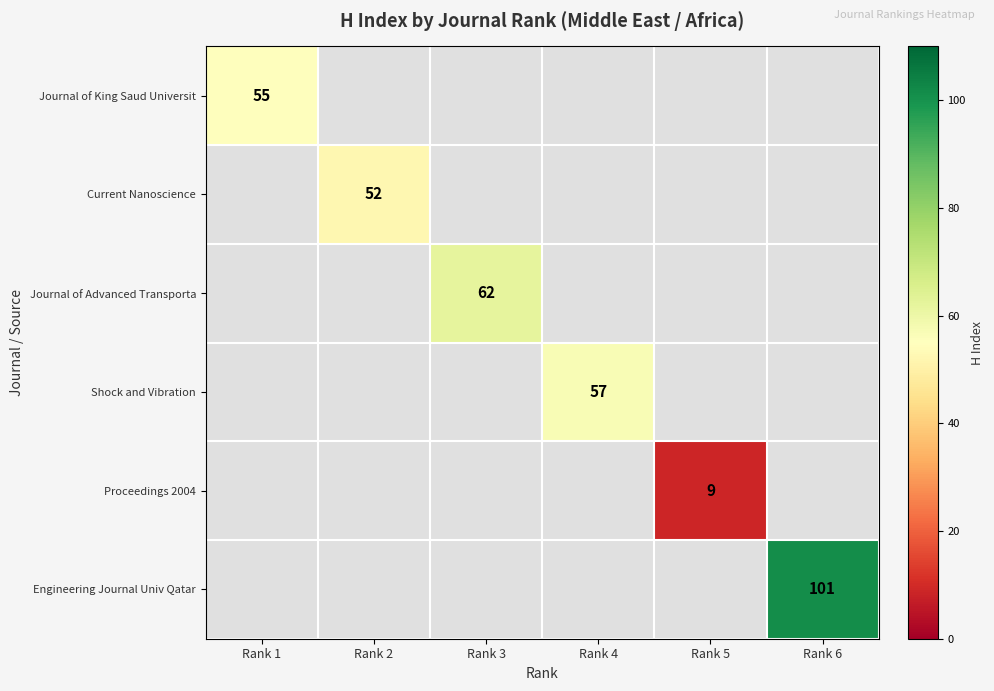

The Shock and Vibration series shows 35 at Rank 4. True or false?

False